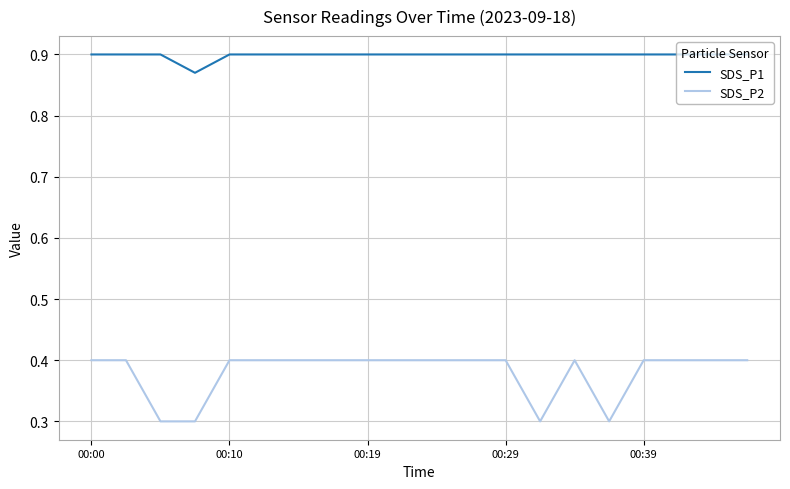

Which series has the largest range (max minus min)?

SDS_P2